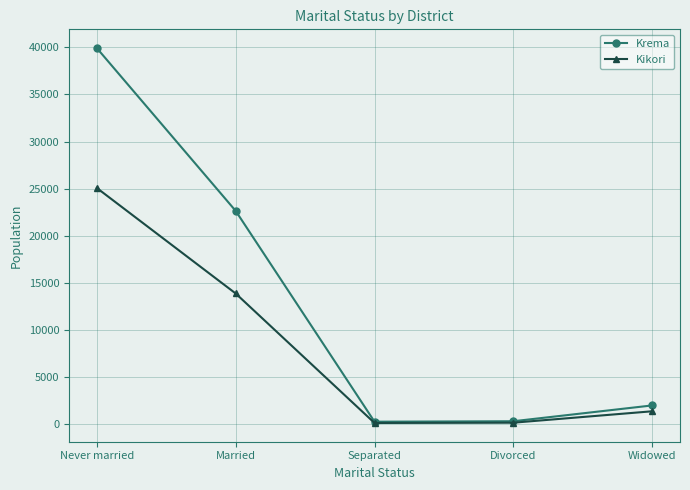

What is the lowest value of the Krema series?

297